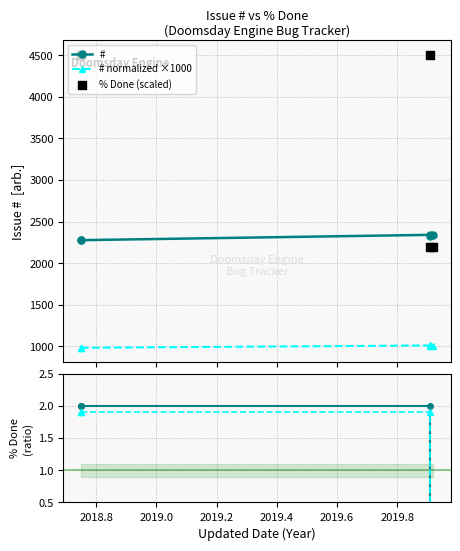

Which series reaches the maximum Y coordinate?

% Done (scaled)